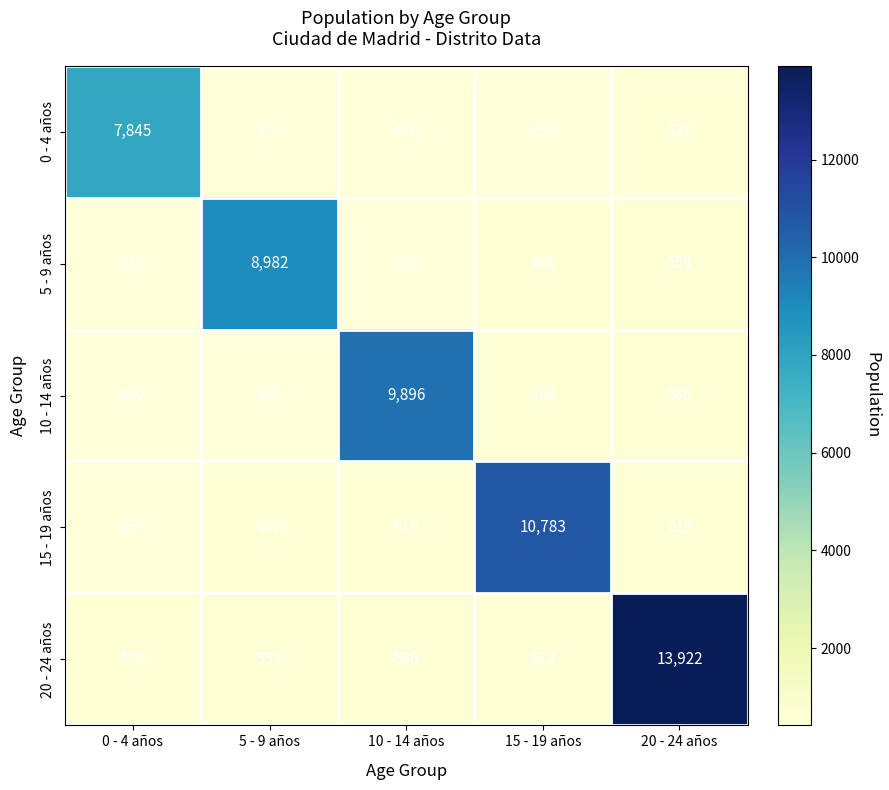

What is the spread (max minus min) of values at 5 - 9 años?

8563